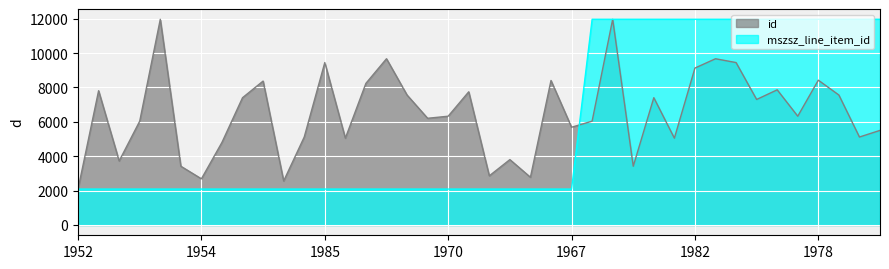

List the series in order of their overall mean, lowest first.

mszsz_line_item_id, id